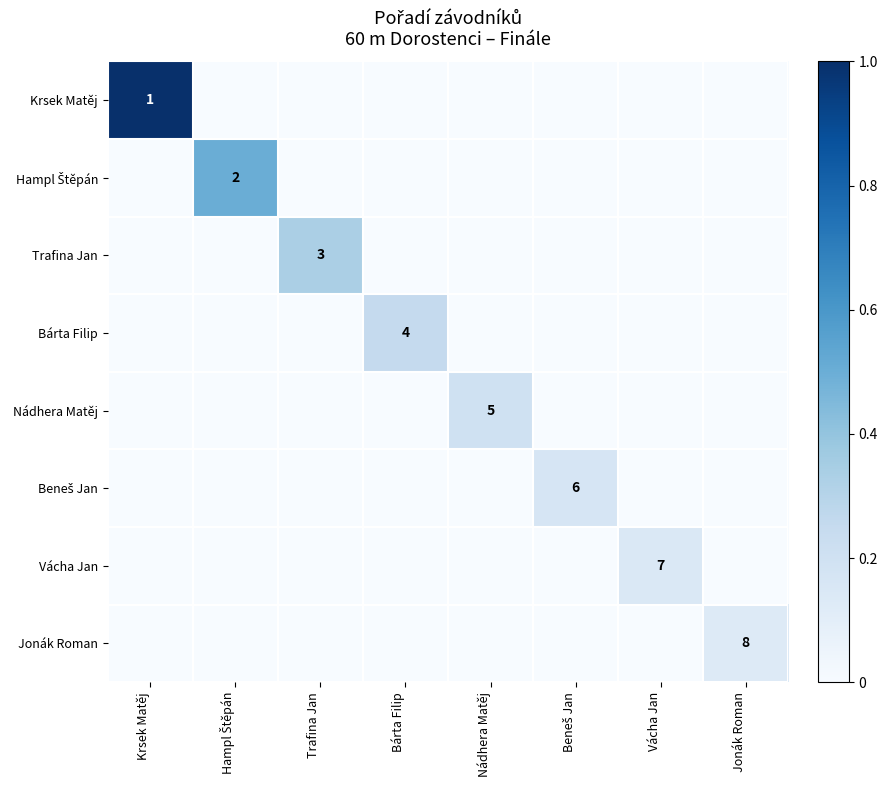

True or false: Jonák Roman has a value of 8 at Jonák Roman.

True